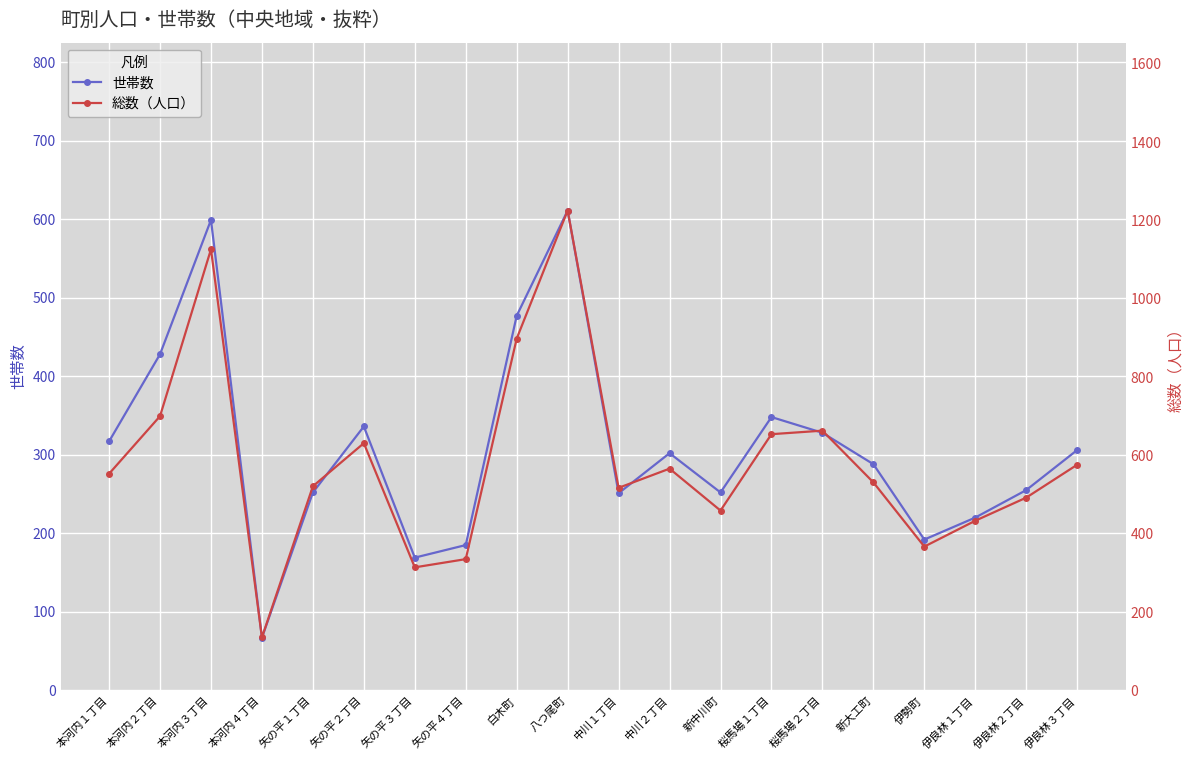

How many lines are shown in the chart?

2